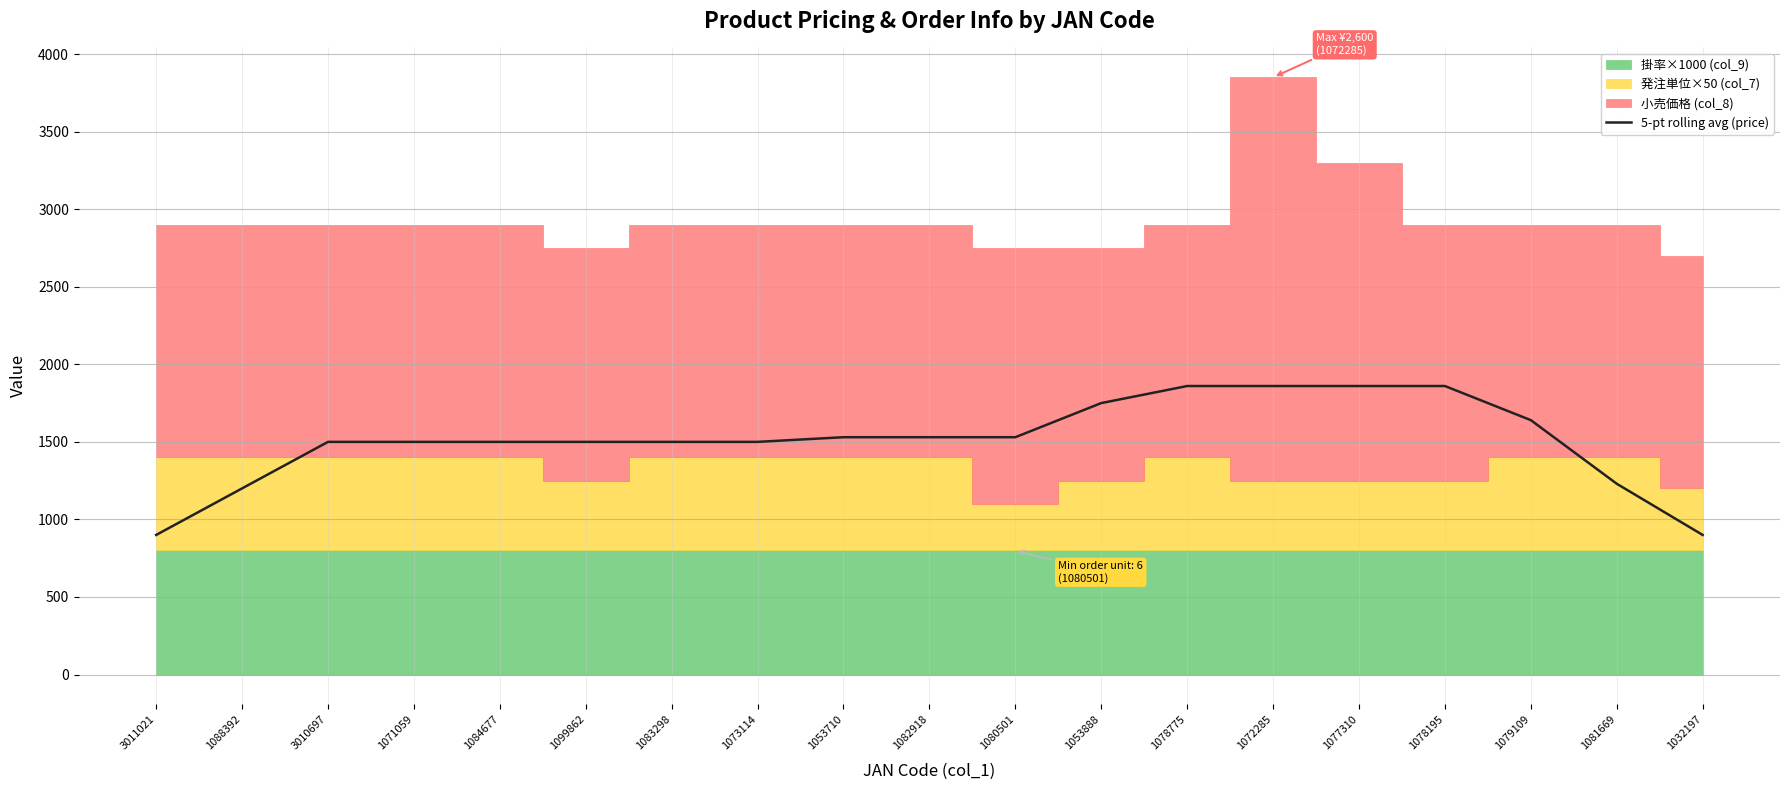

Which label corresponds to the smallest value in the chart?

3011021